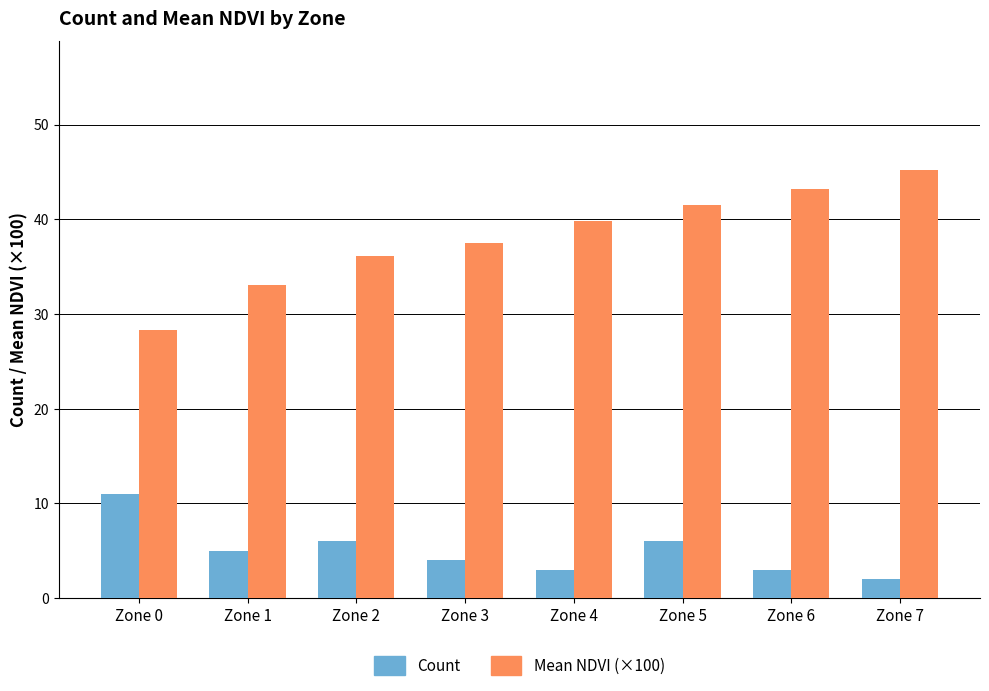

What is the sum of all Mean NDVI (×100) values?

304.7